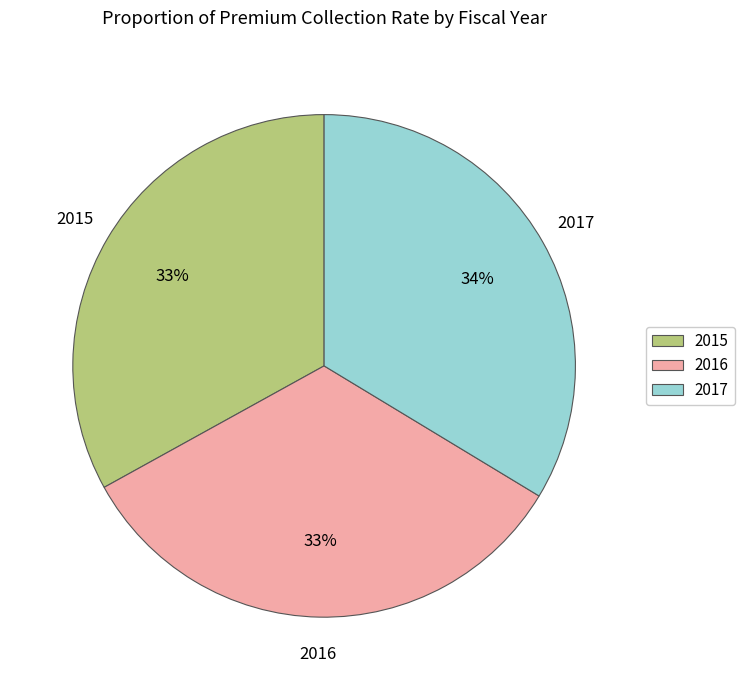

To the nearest percent, what is the combined percentage of 2016 and 2017?

67%